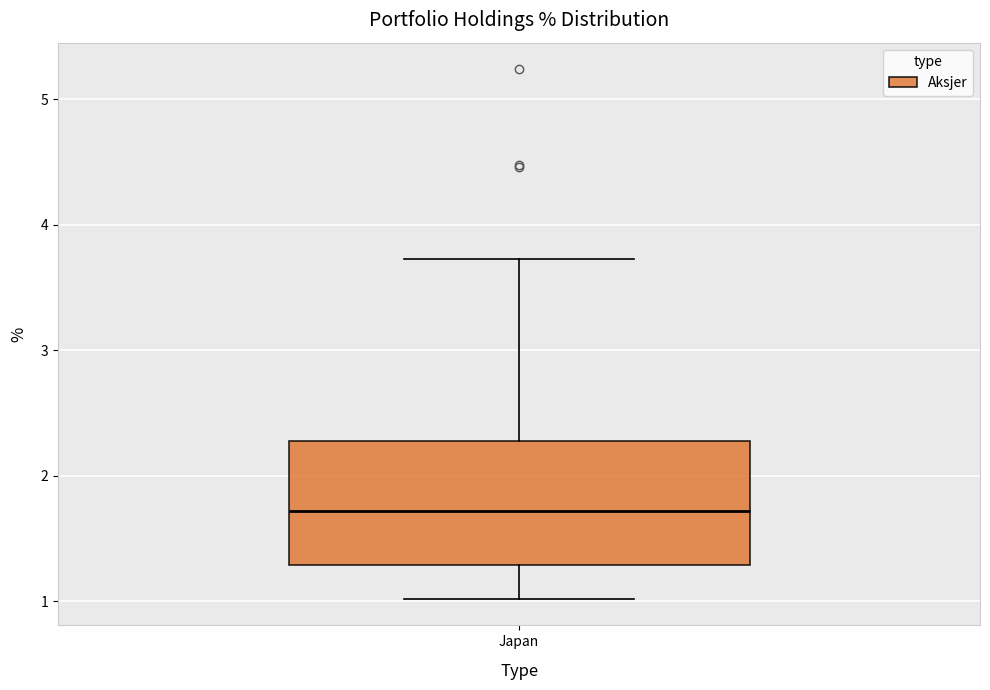

Transcribe this box plot: give where the median line is, the range the box spans, and where the two whiskers end, as read against the y-axis. The values are not printed on the chart, so give them approximately, as read against the axis.

median 1.7, box 1.3 to 2.3, whiskers 1.0 to 3.7